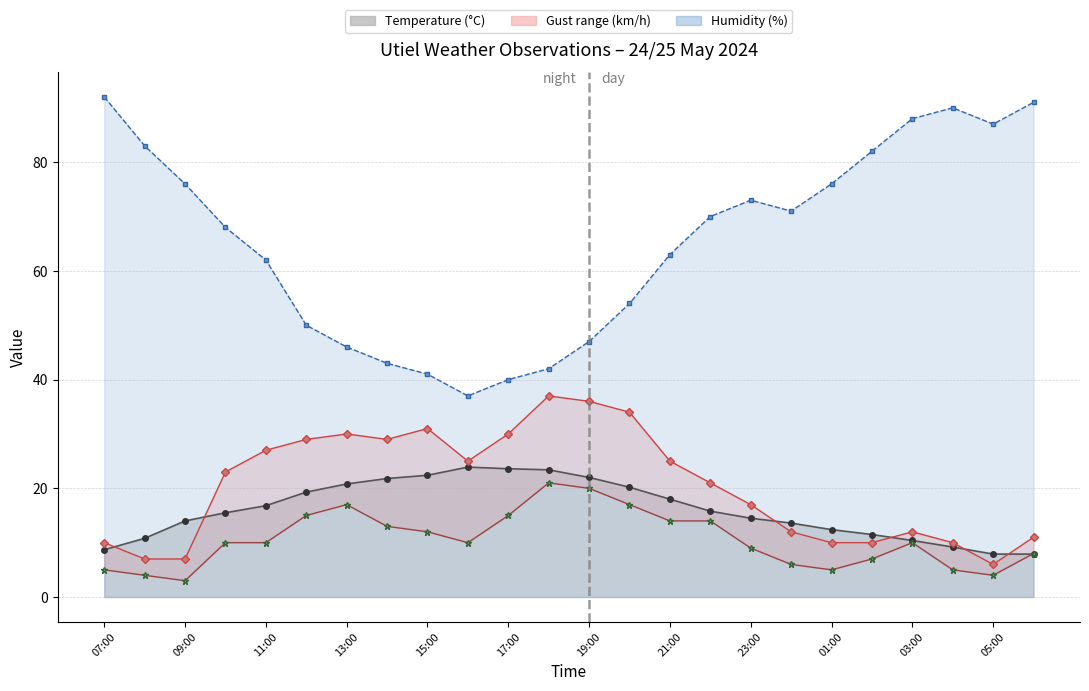

How many series are shown in this chart?

4